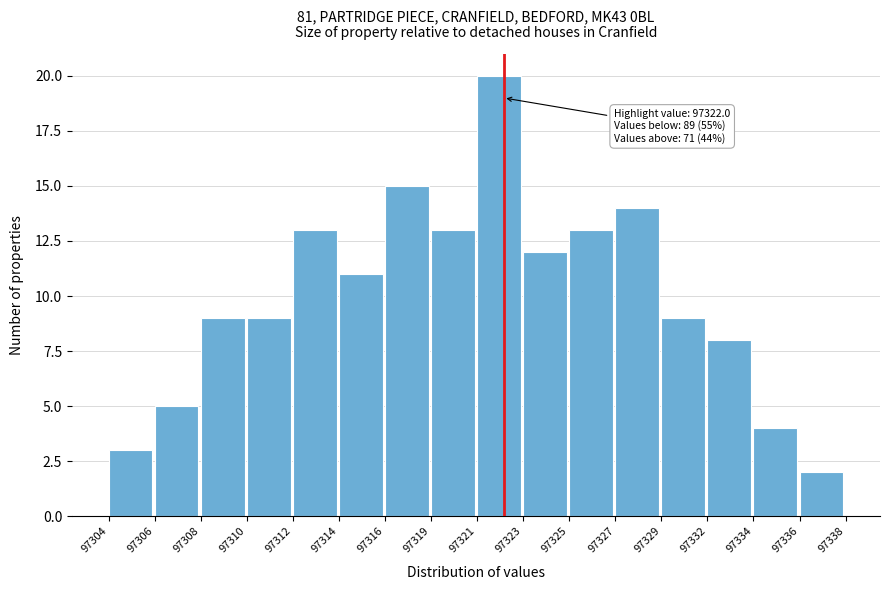

Reading left to right, transcribe all the data shown in this chart.

97304=3	97306=5	97308=9	97310=9	97312=13	97314=11	97316=15	97319=13	97321=20	97323=12	97325=13	97327=14	97329=9	97332=8	97334=4	97336=2